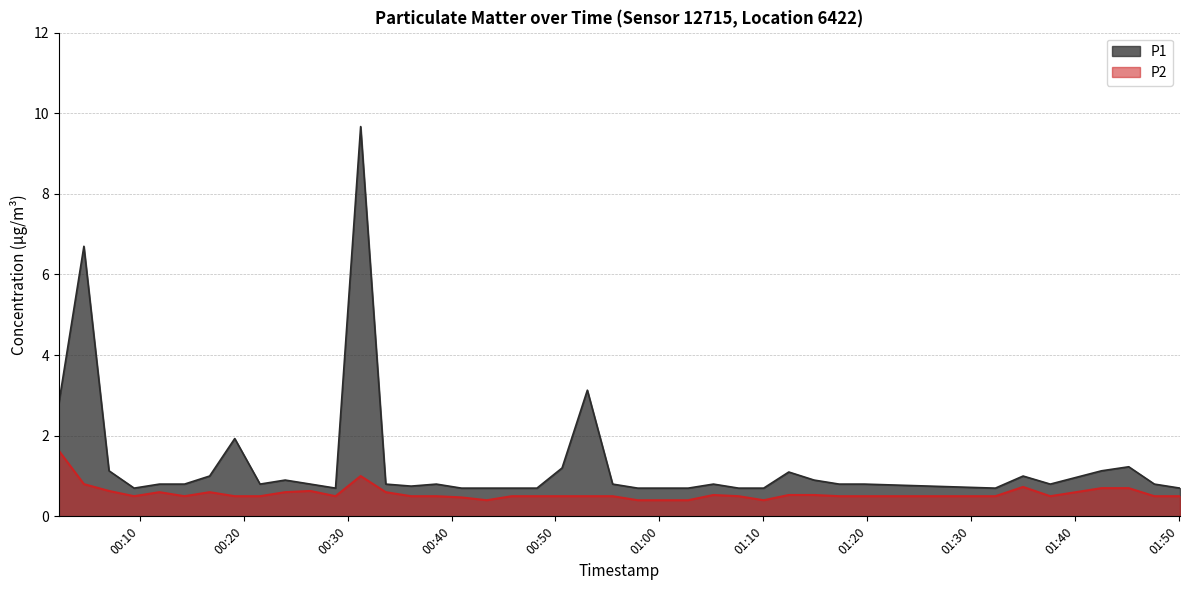

At how many categories does at least one series exceed 5?

2